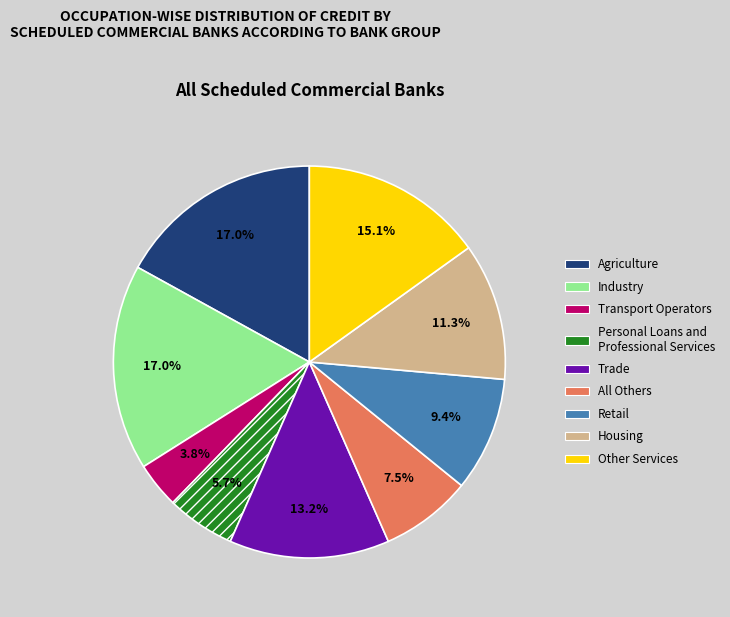

Does any single category account for the majority?

No